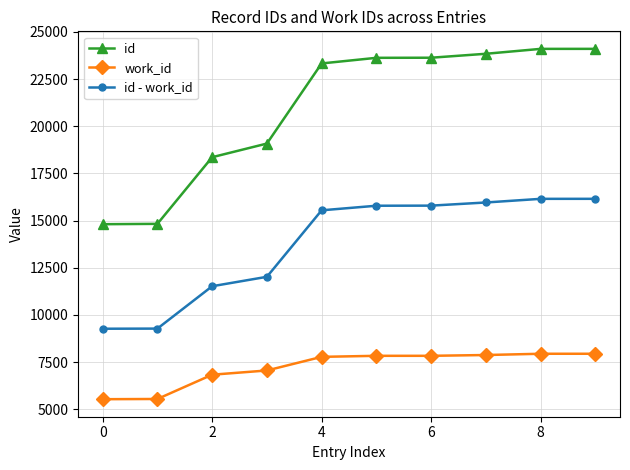

What is the minimum value shown in the chart?

5538